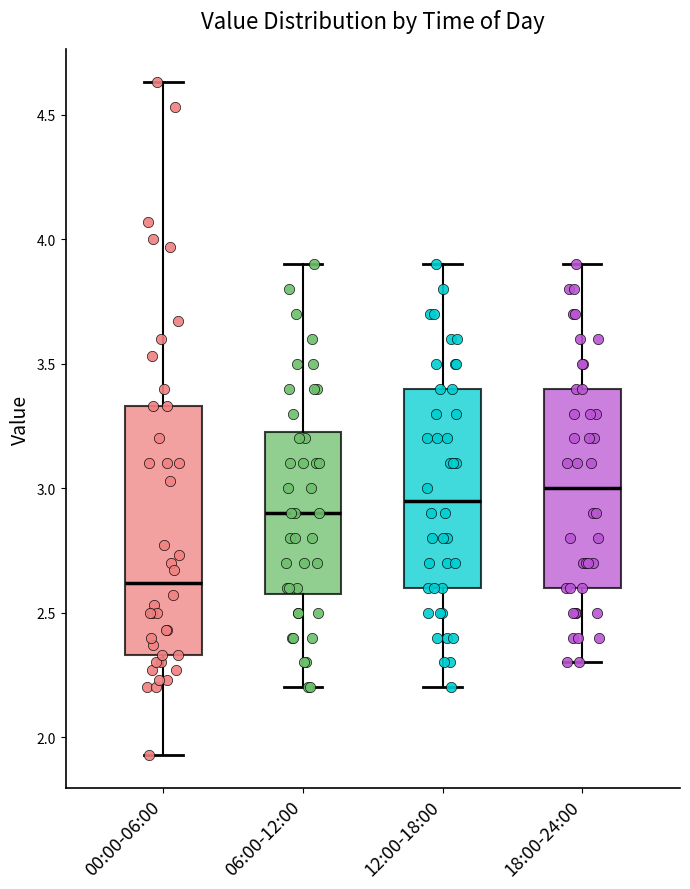

Where is the upper edge of the box for 06:00-12:00 on the y-axis? The values are not printed on the chart, so give them approximately, as read against the axis.

3.25